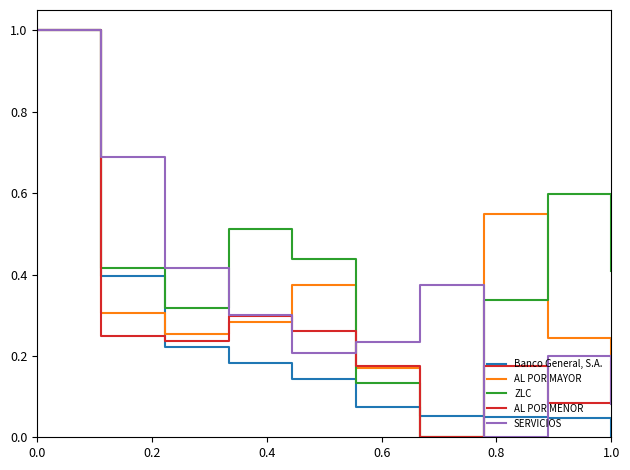

What are all the series names shown in the legend?

Banco General, S.A., AL POR MAYOR, ZLC, AL POR MENOR, SERVICIOS